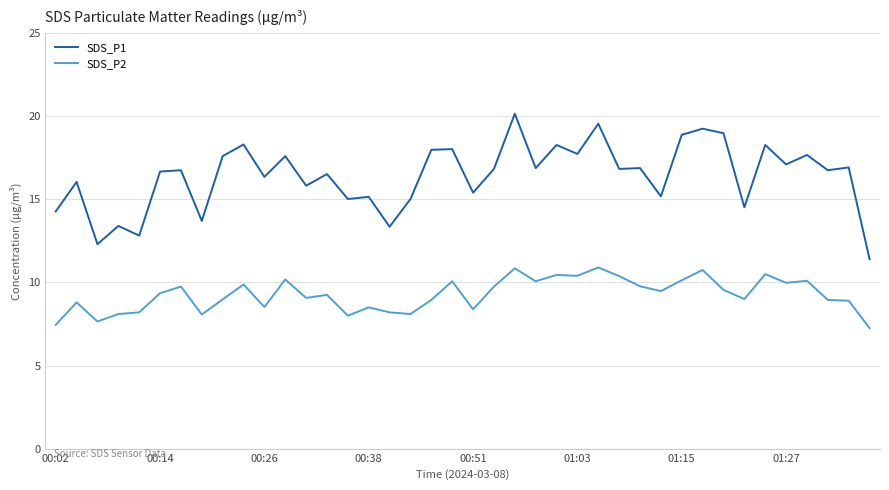

Which series has the largest total across all categories?

SDS_P1